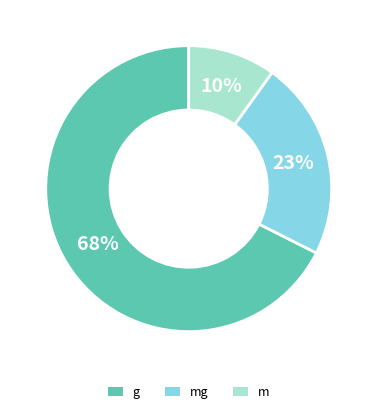

Combined, do mg and g account for over 50%?

Yes